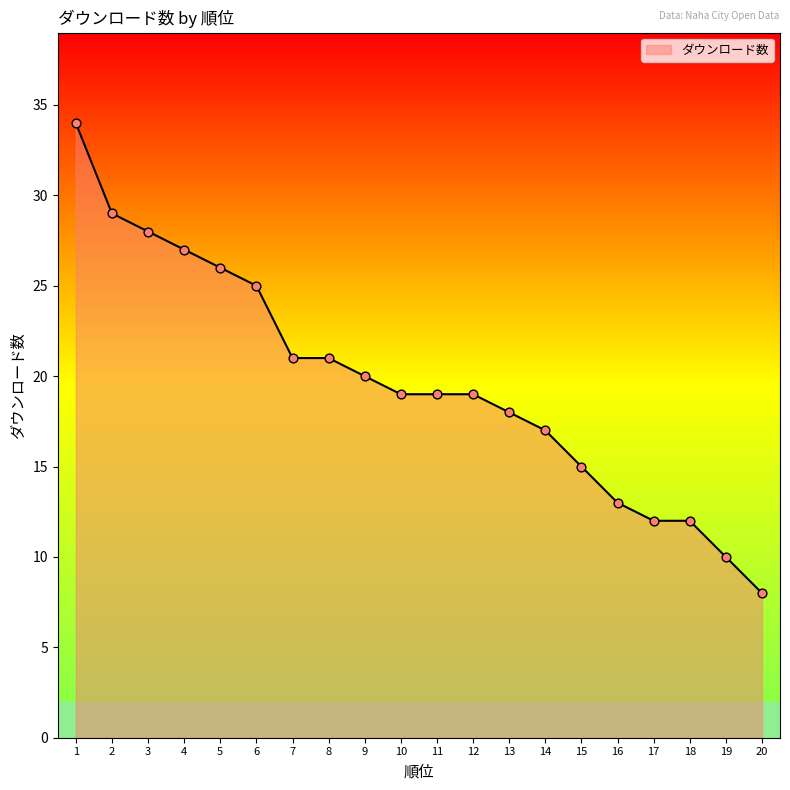

Which has a higher value, 19 or 11?

11